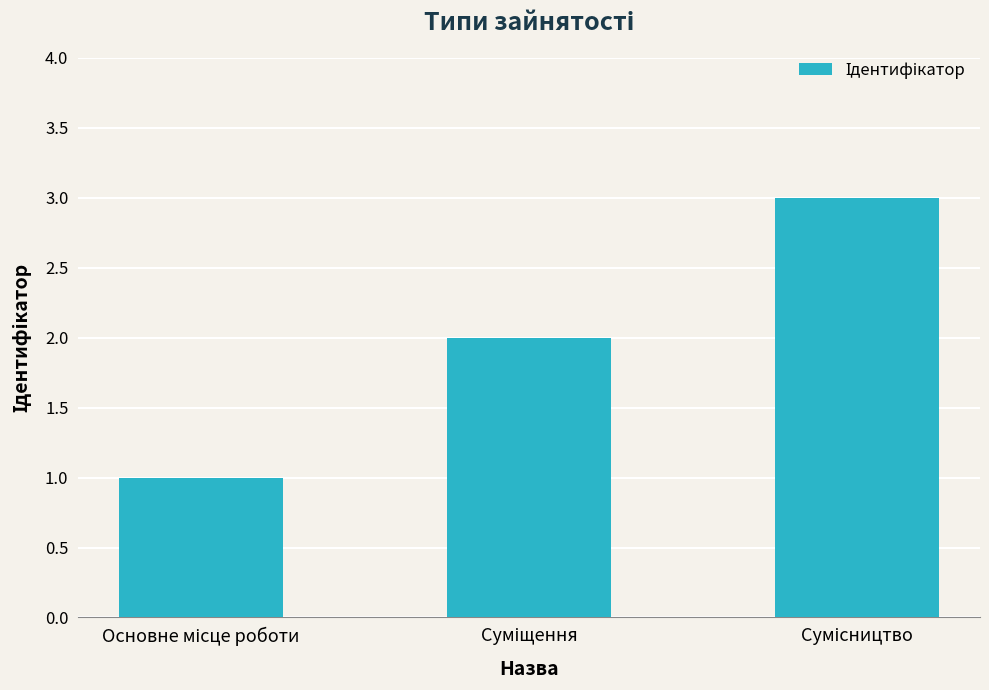

Are the bars grouped side by side (vs. stacked)?

No